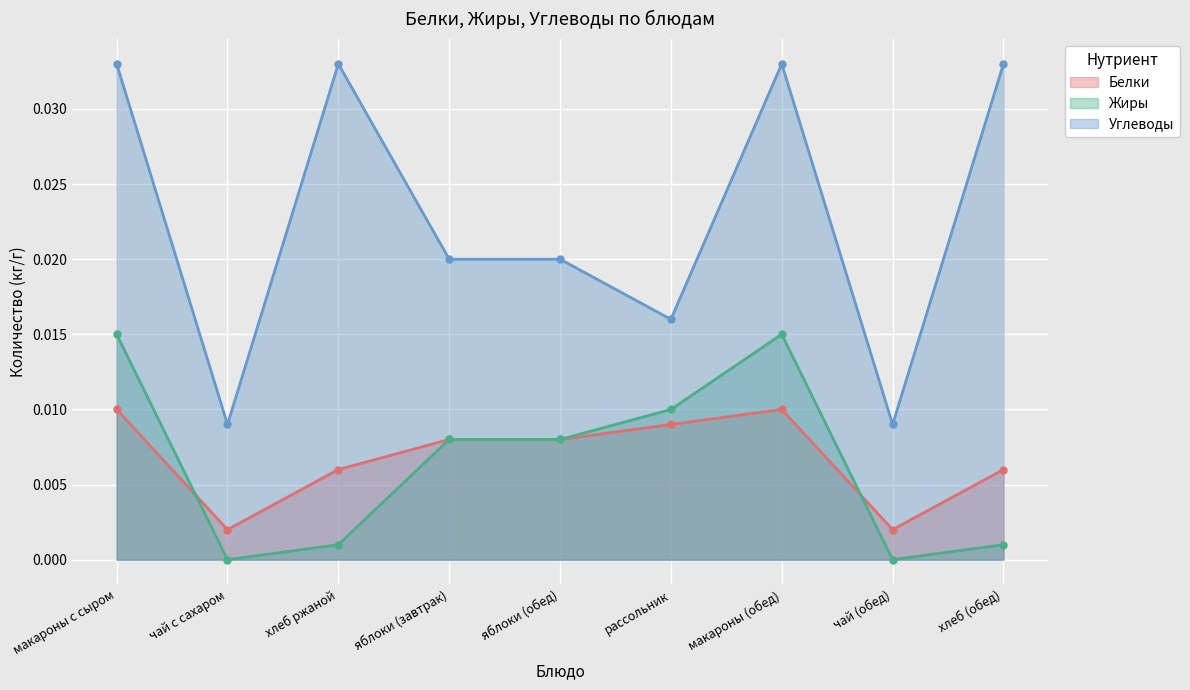

Is the value of Углеводы at макароны (обед) greater than the value of Жиры at рассольник?

Yes